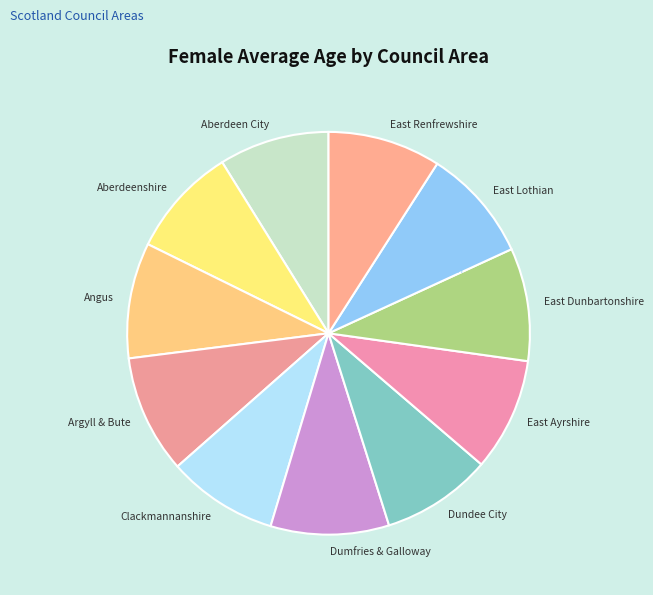

Is it true that East Lothian is 16% of the pie?

False